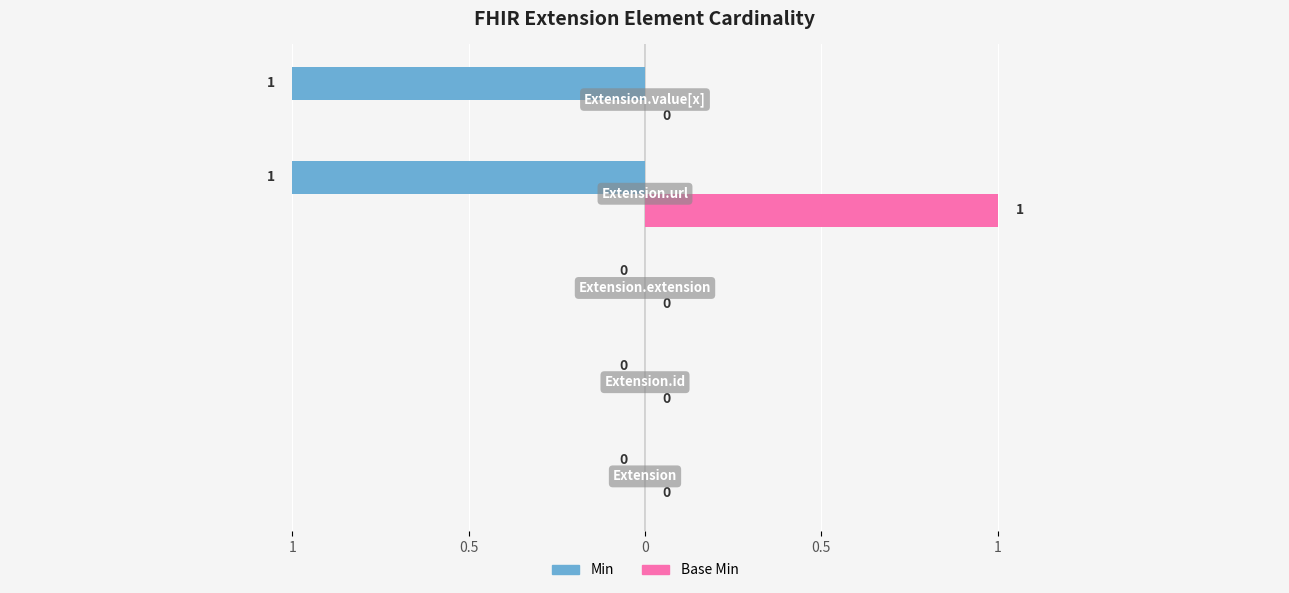

How many Base Min values are between 0 and 1?

5